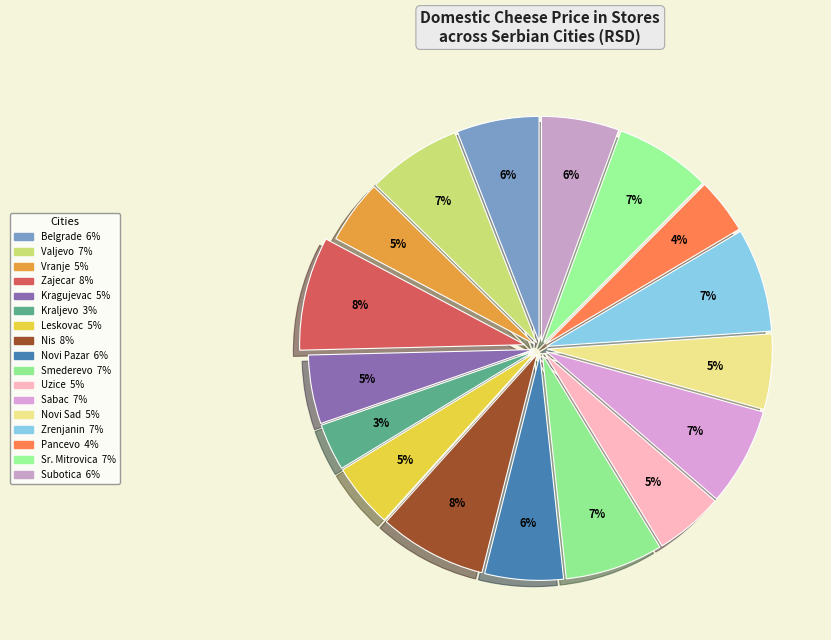

How many slices are in this pie chart?

17